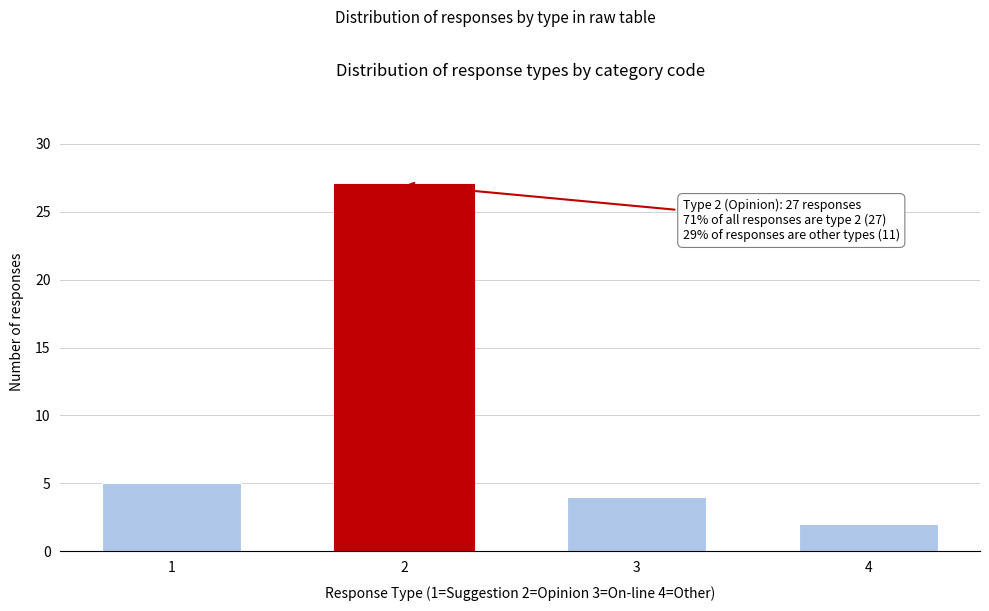

Reading right to left, what are all the values shown in this chart?

4=2	3=4	2=27	1=5